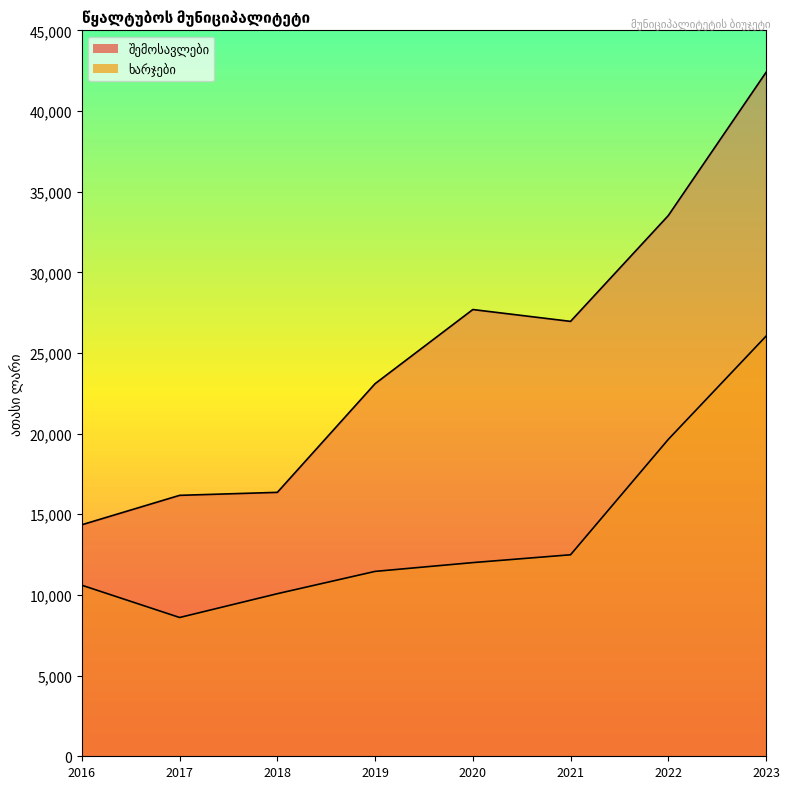

At which label does შემოსავლები first exceed 26958?

2020